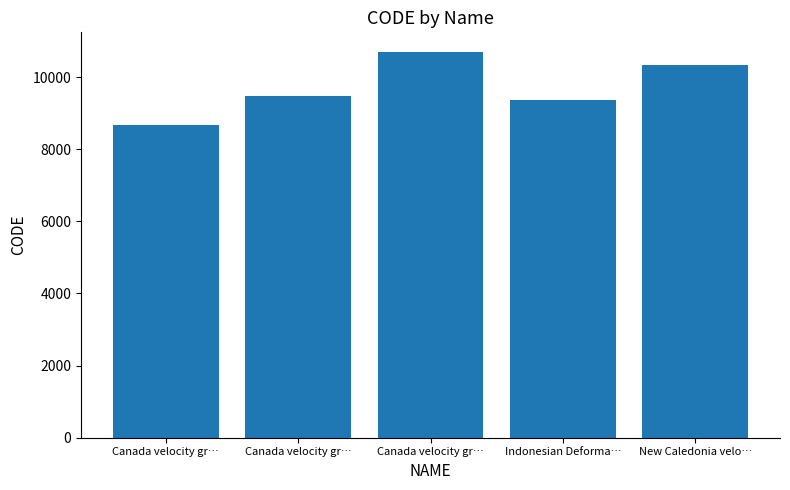

Reading left to right, transcribe all the data shown in this chart.

Canada velocity gr…=8676	Canada velocity gr…=9483	Canada velocity gr…=10707	Indonesian Deforma…=9375	New Caledonia velo…=10323